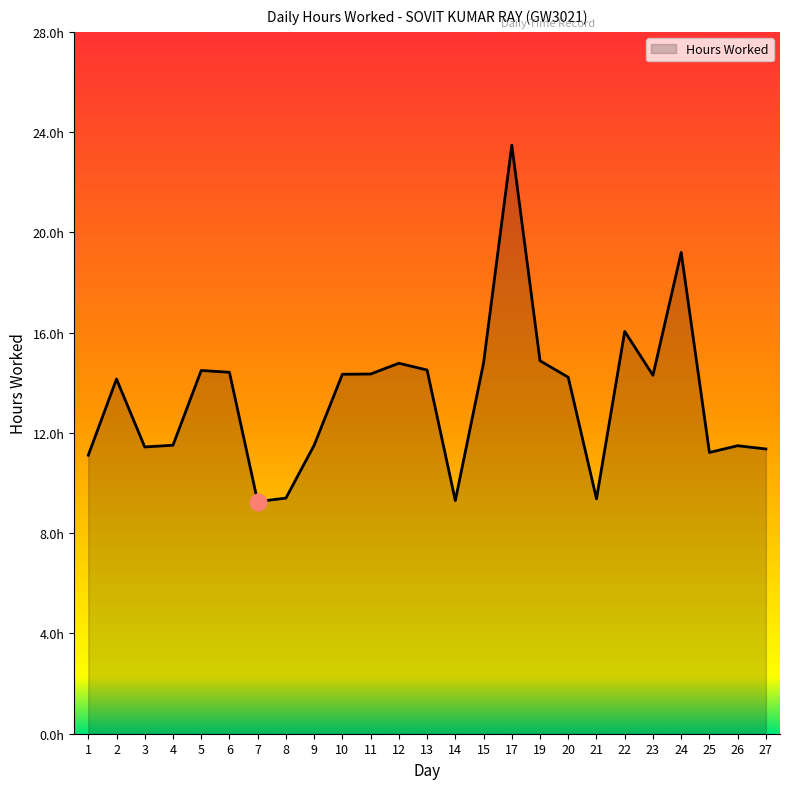

What is the average value?

13.4